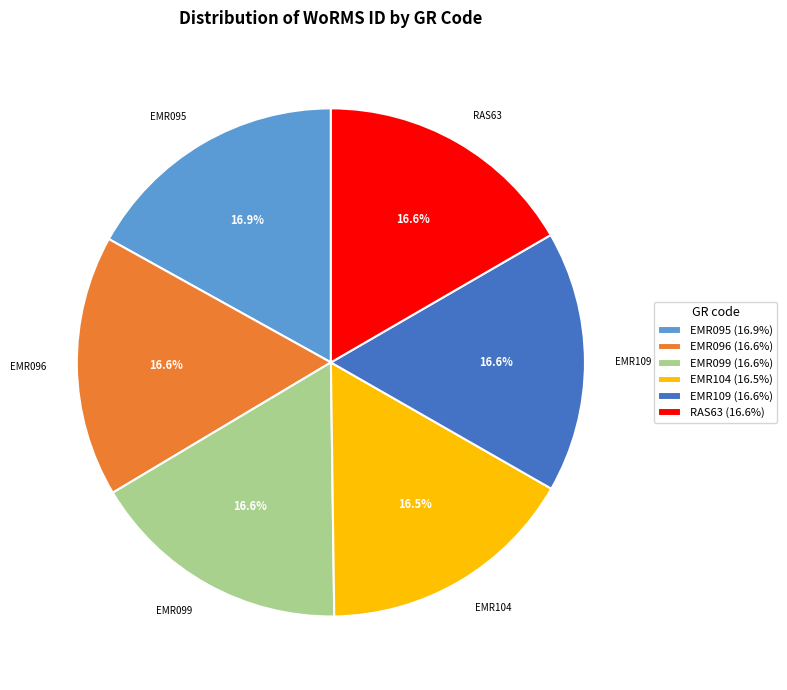

Is the sum of EMR096 and EMR095 greater than half?

No